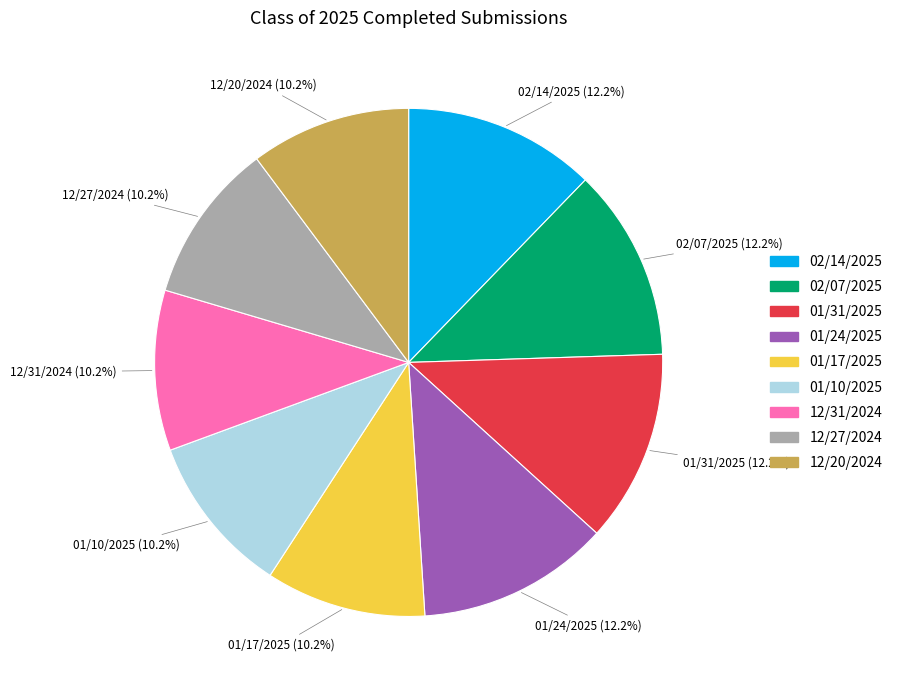

To the nearest percent, what percentage of the pie is 01/31/2025?

12%